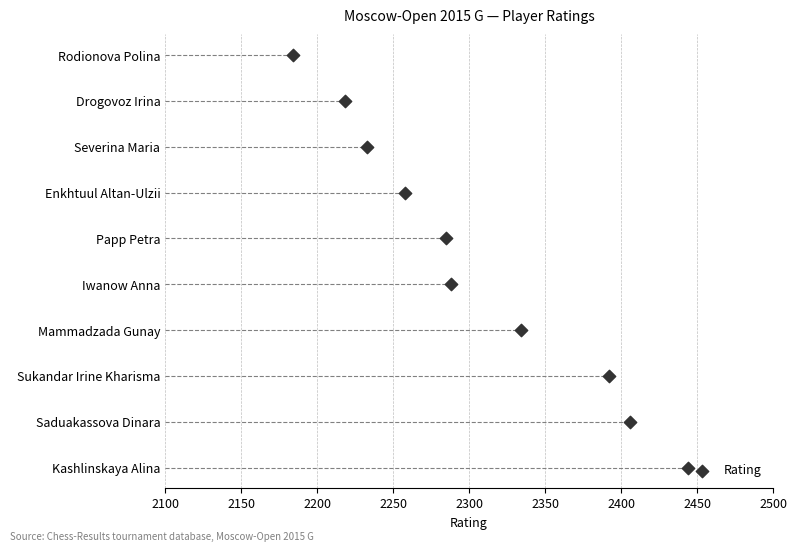

Which has a higher value, 2150 or 2500?

2500